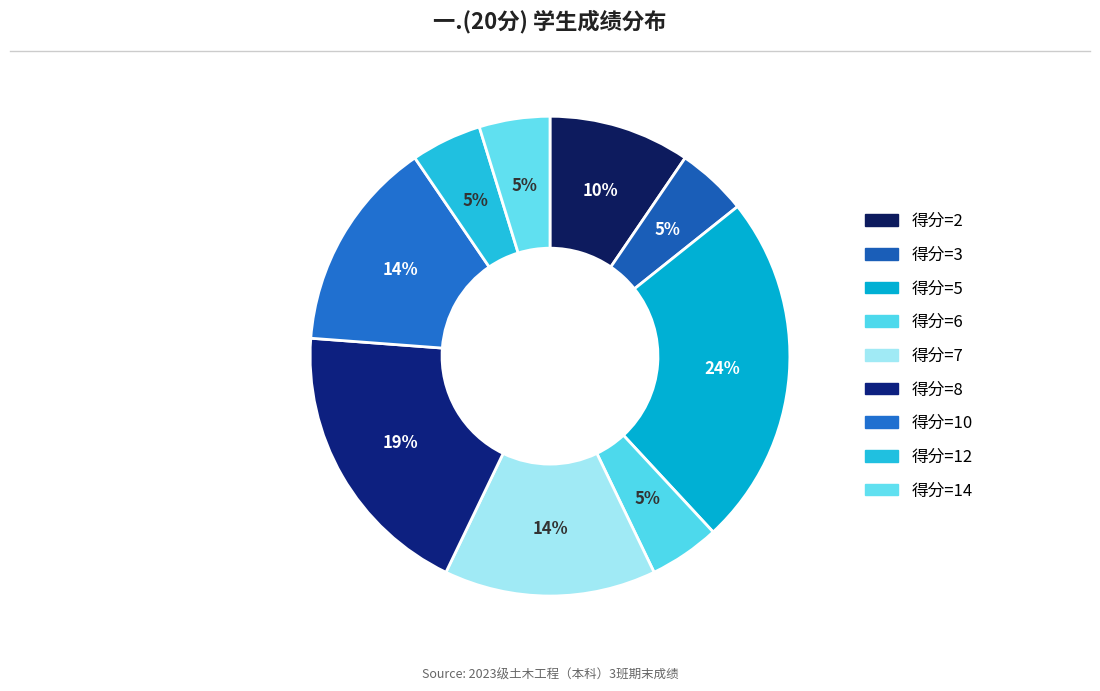

Which slice is the largest?

得分=5